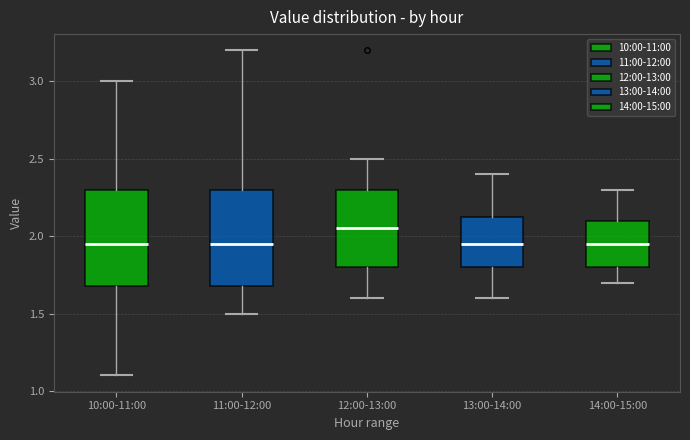

Reading left to right, transcribe this box plot: for each box, give where its median line is, the range the box spans, and where its two whiskers end, as read against the y-axis. The values are not printed on the chart, so give them approximately, as read against the axis.

10:00-11:00: median 1.95, box 1.70 to 2.30, whiskers 1.10 to 3.00
11:00-12:00: median 1.95, box 1.70 to 2.30, whiskers 1.50 to 3.20
12:00-13:00: median 2.05, box 1.80 to 2.30, whiskers 1.60 to 2.50
13:00-14:00: median 1.95, box 1.80 to 2.15, whiskers 1.60 to 2.40
14:00-15:00: median 1.95, box 1.80 to 2.10, whiskers 1.70 to 2.30